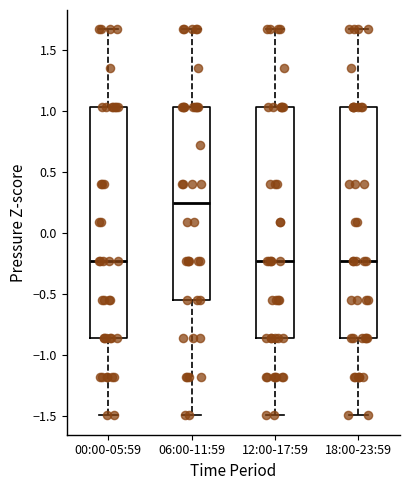

Which box's median line is the highest?

06:00-11:59